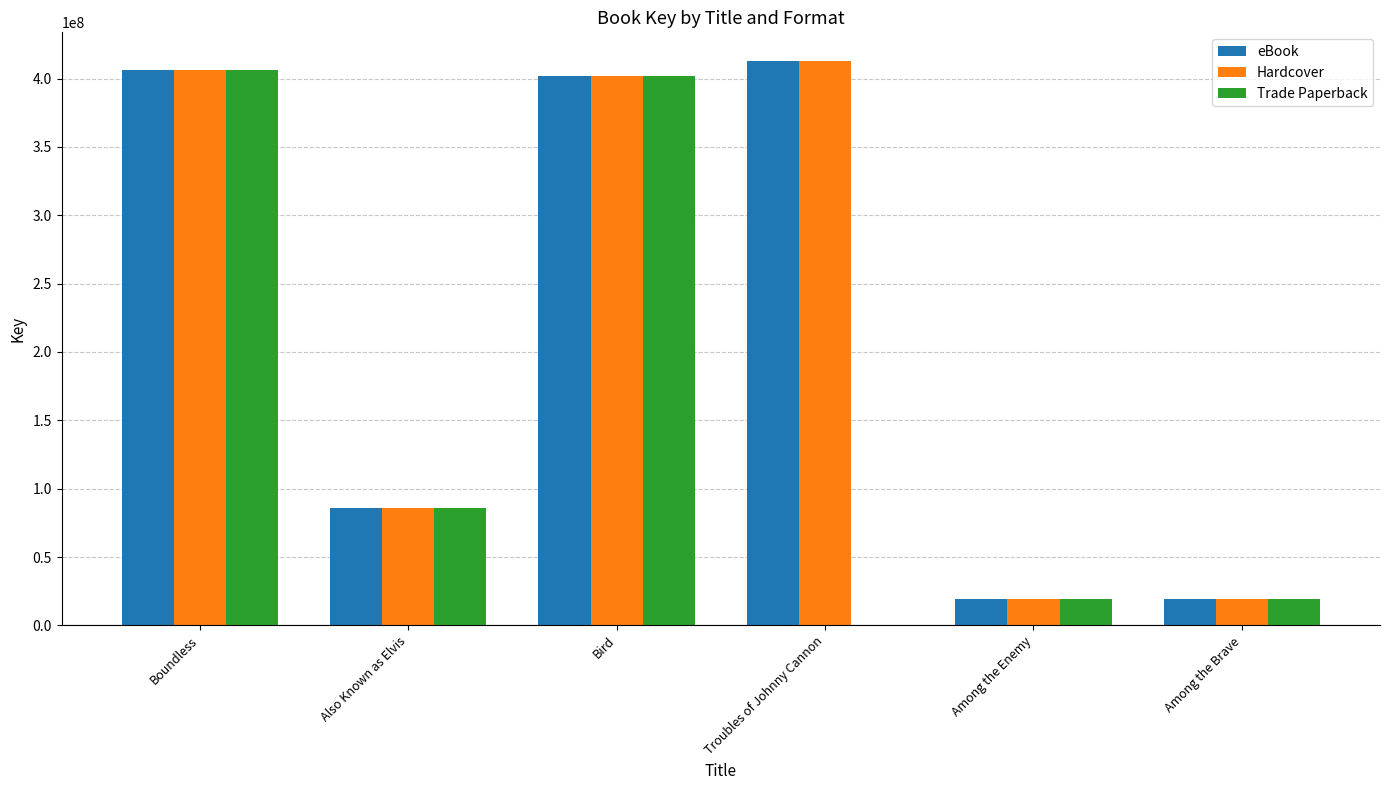

True or false: Hardcover has a value of 401677455 at Bird.

True